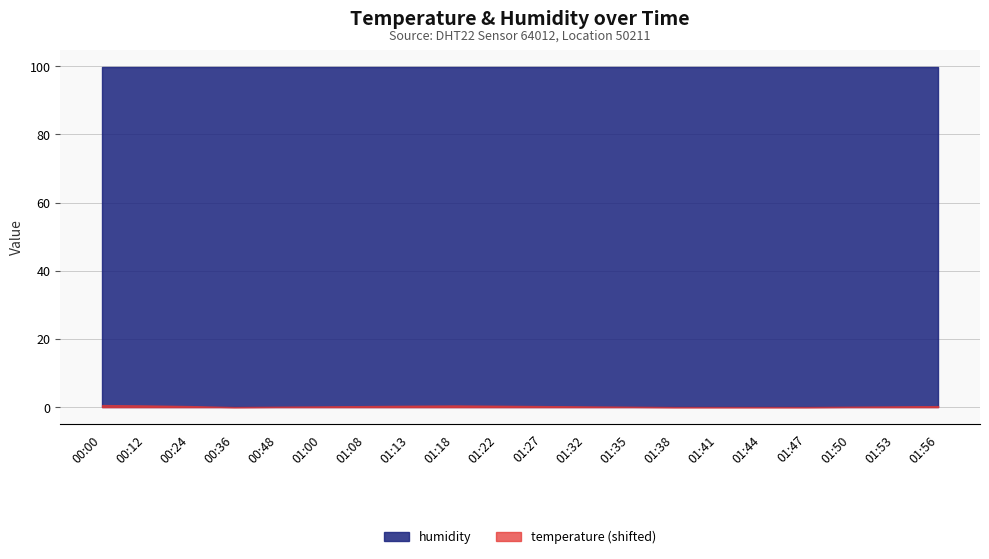

The humidity series shows 99.9 at 01:47. True or false?

True